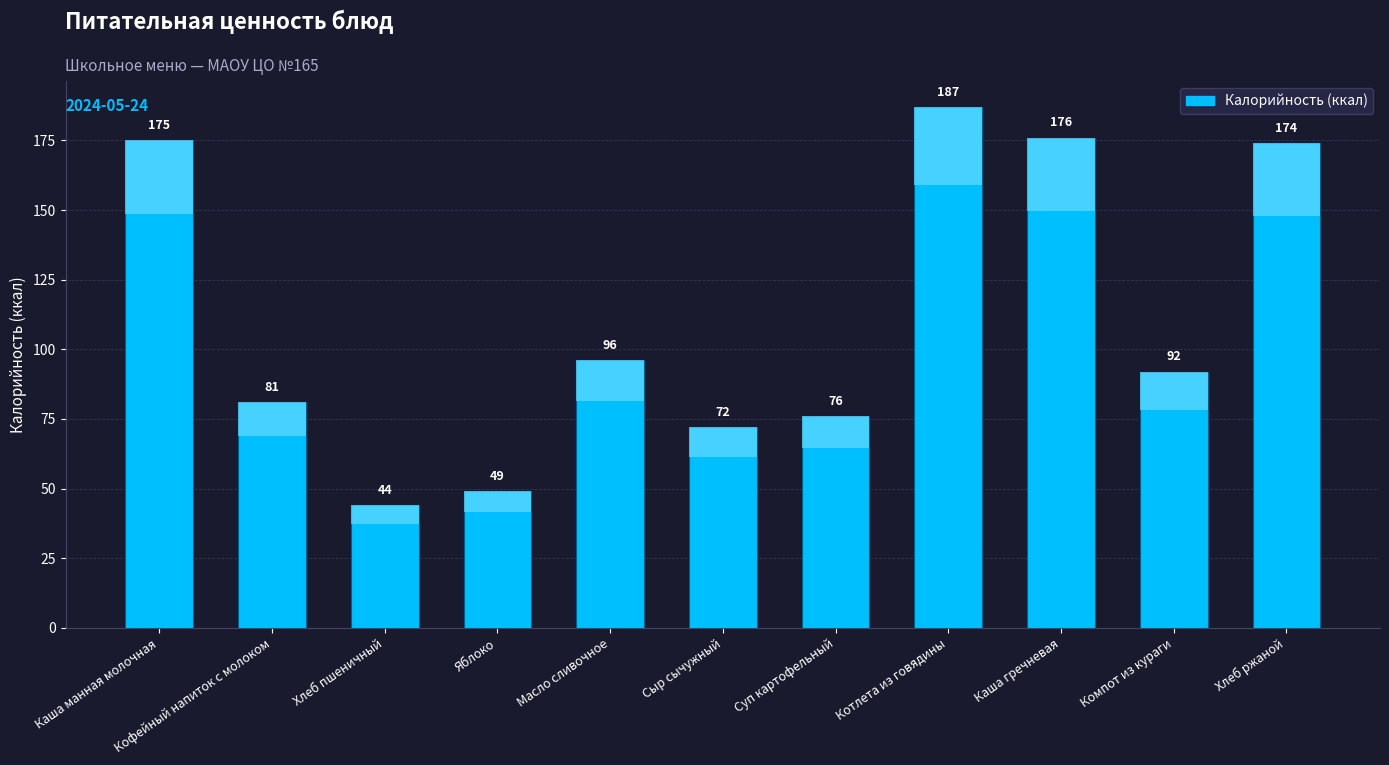

Is it true that the value at Компот из кураги is 92?

True